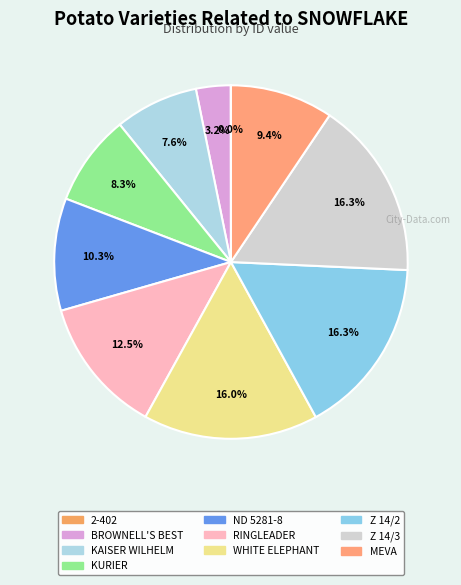

Is the sum of KURIER and MEVA greater than half?

No